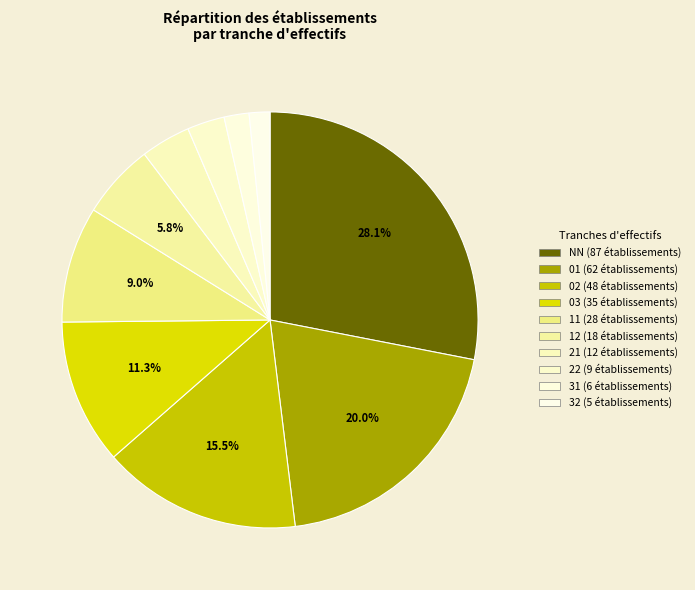

Combined, do 02 and 31 account for over 50%?

No